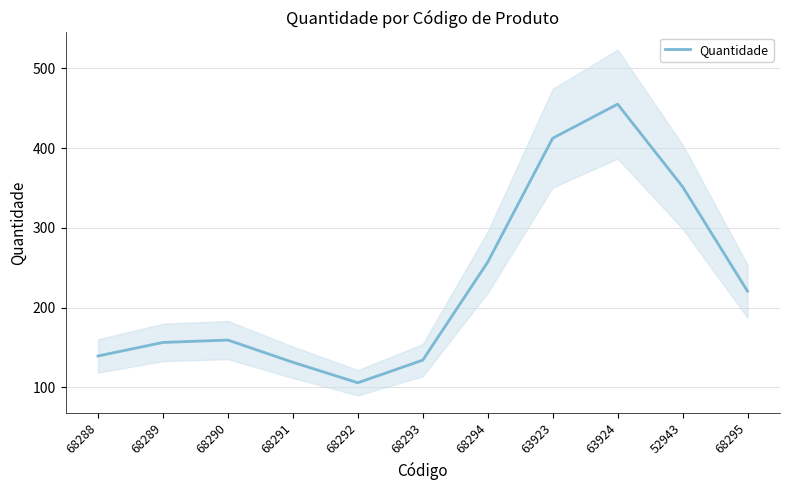

How many lines are shown in the chart?

1